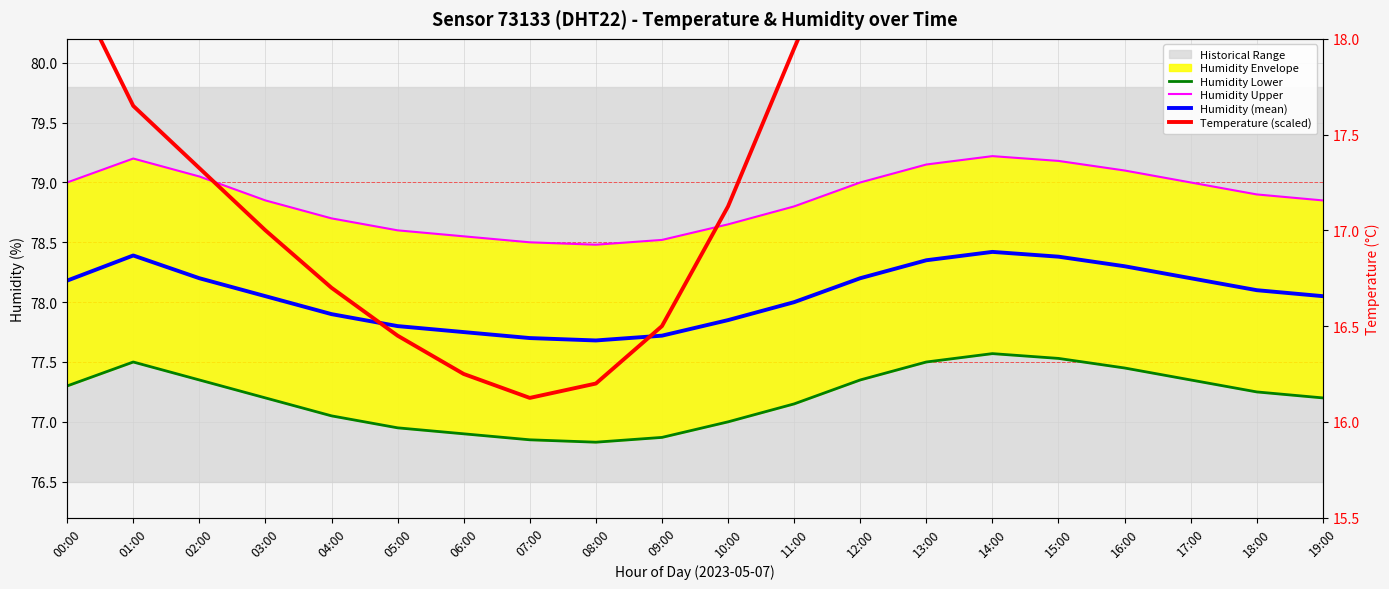

What is the maximum value for Humidity Lower?

77.6